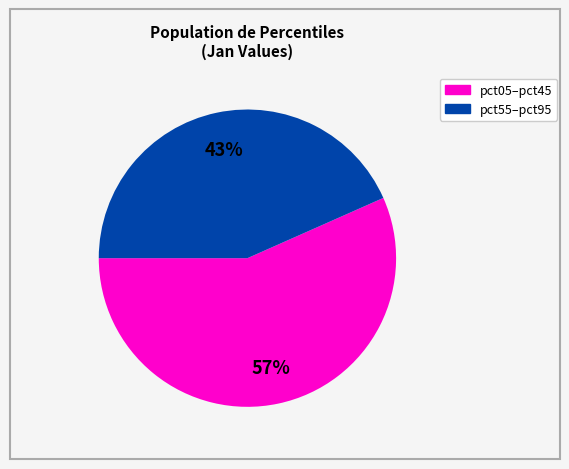

Is there a majority slice in this chart?

Yes